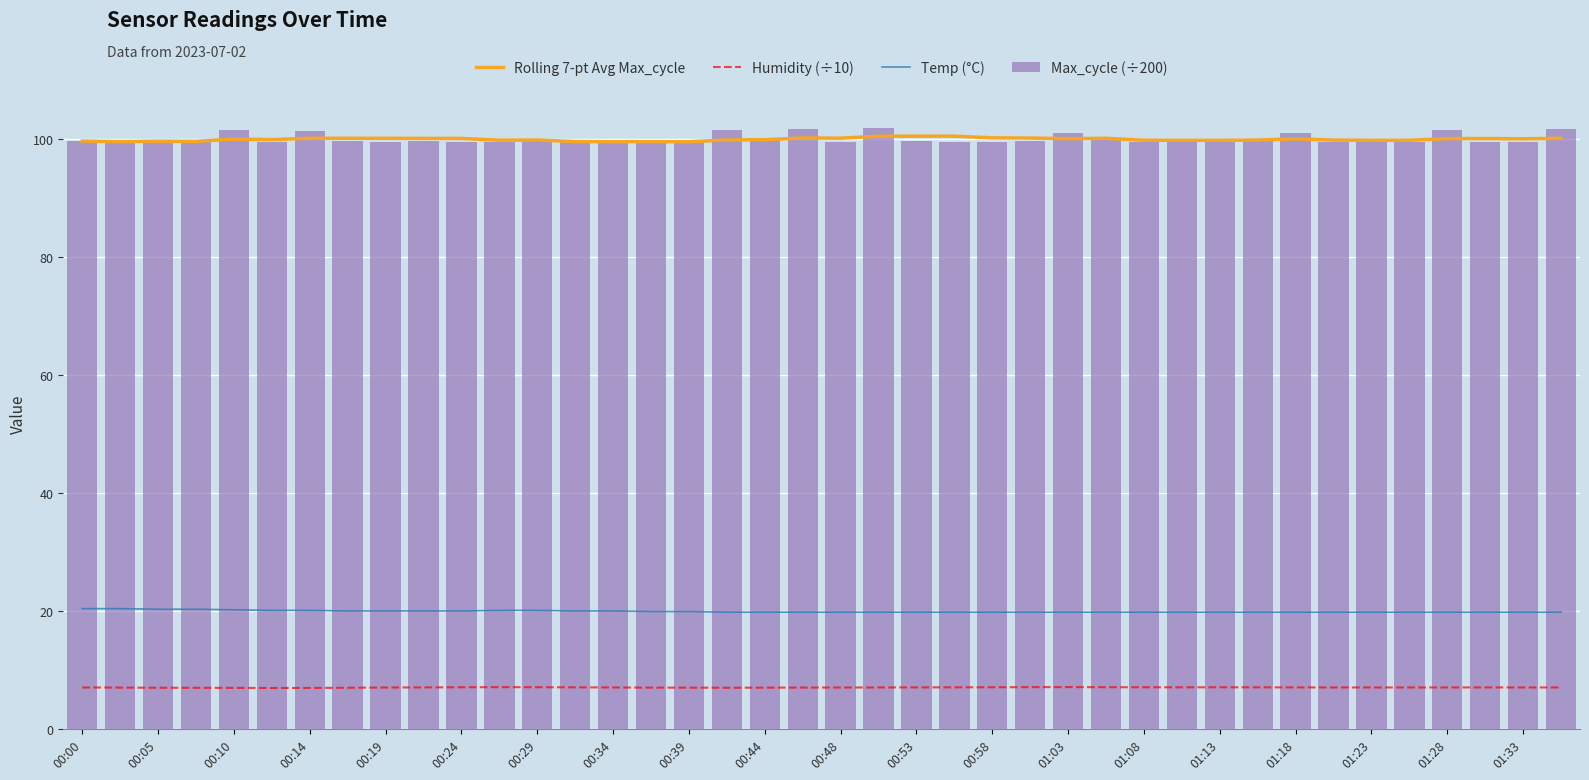

Reading left to right, list all the values displayed in this chart.

Rolling 7-pt Avg Max_cycle: 99.7	99.6	99.7	99.6	100.0	100.0	100.2	100.2	100.2	100.2	100.1	99.9	99.9	99.6	99.6	99.6	99.6	99.9	99.9	100.2	100.2	100.5	100.5	100.5	100.2	100.2	100.1	100.2	99.8	99.8	99.8	99.9	100.1	99.9	99.8	99.8	100.1	100.1	100.1	100.2
Humidity (÷10): 7.0	7.0	7.0	7.0	7.0	6.9	7.0	7.0	7.0	7.0	7.1	7.1	7.1	7.0	7.0	7.0	7.0	7.0	7.0	7.0	7.0	7.0	7.0	7.0	7.1	7.1	7.1	7.1	7.1	7.0	7.1	7.0	7.0	7.0	7.0	7.0	7.0	7.0	7.0	7.0
Temp (°C): 20.4	20.4	20.3	20.3	20.2	20.1	20.1	20.0	20.0	20.0	20.0	20.1	20.1	20.0	20.0	19.9	19.9	19.8	19.8	19.8	19.8	19.8	19.8	19.8	19.8	19.8	19.8	19.8	19.8	19.8	19.8	19.8	19.8	19.8	19.8	19.8	19.8	19.8	19.8	19.8
Max_cycle (÷200): 99.7	99.5	99.8	99.5	101.6	99.5	101.5	99.7	99.5	99.7	99.5	99.5	99.7	99.7	99.5	99.6	99.6	101.6	99.9	101.7	99.5	101.9	99.6	99.6	99.6	99.7	101.0	99.9	99.5	99.6	99.5	99.9	101.1	99.6	99.6	99.6	101.5	99.6	99.6	101.7